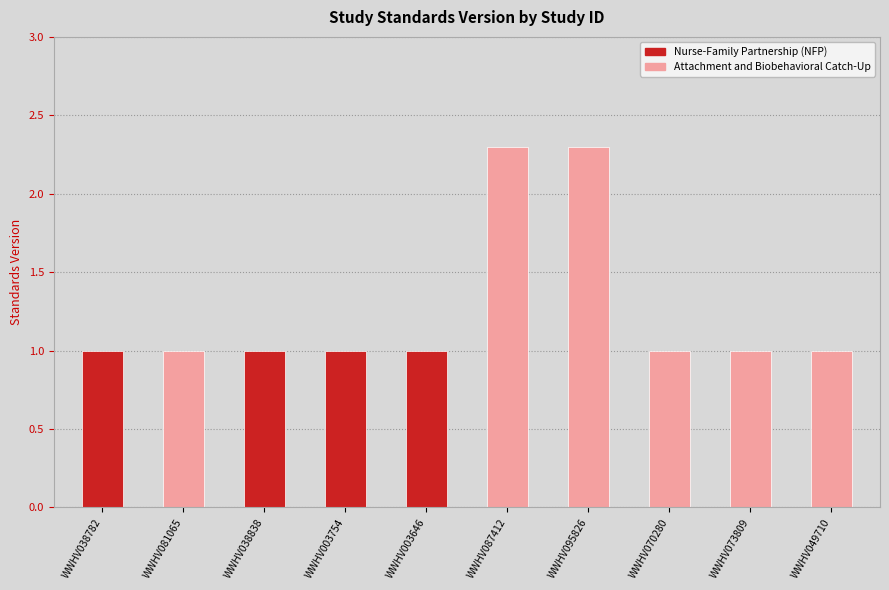

Are the bars grouped side by side (vs. stacked)?

No